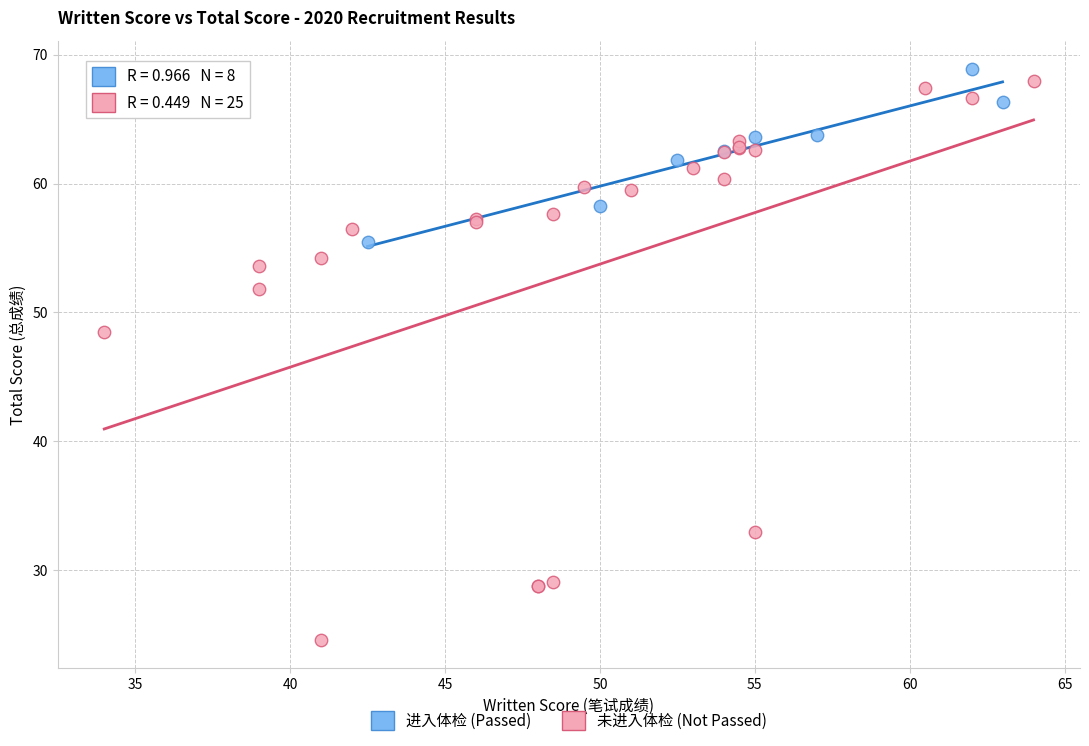

Which series has the widest spread of Y values?

未进入体检 (Not Passed)